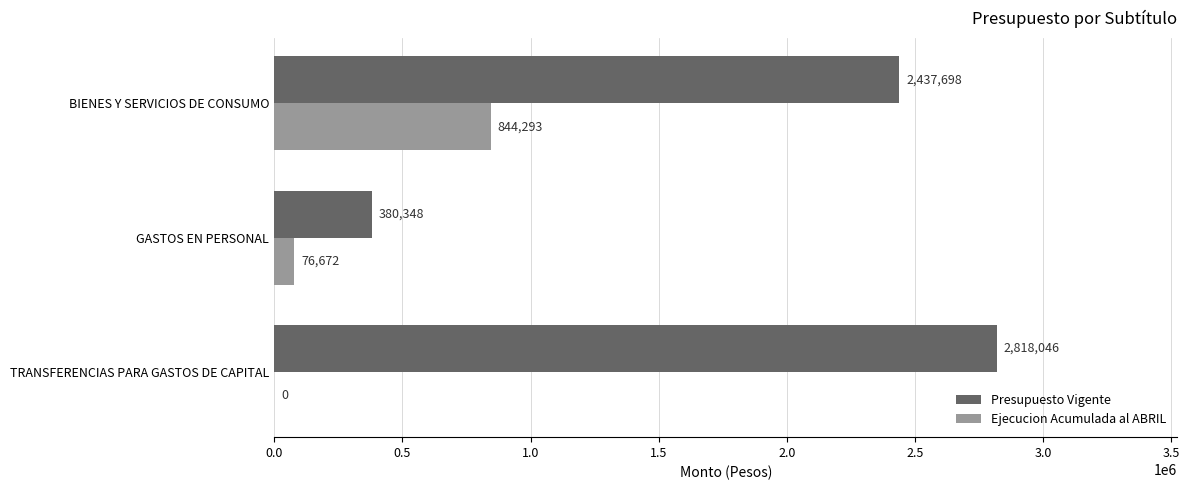

Is it true that Ejecucion Acumulada al ABRIL equals 425494 at TRANSFERENCIAS PARA GASTOS DE CAPITAL?

False